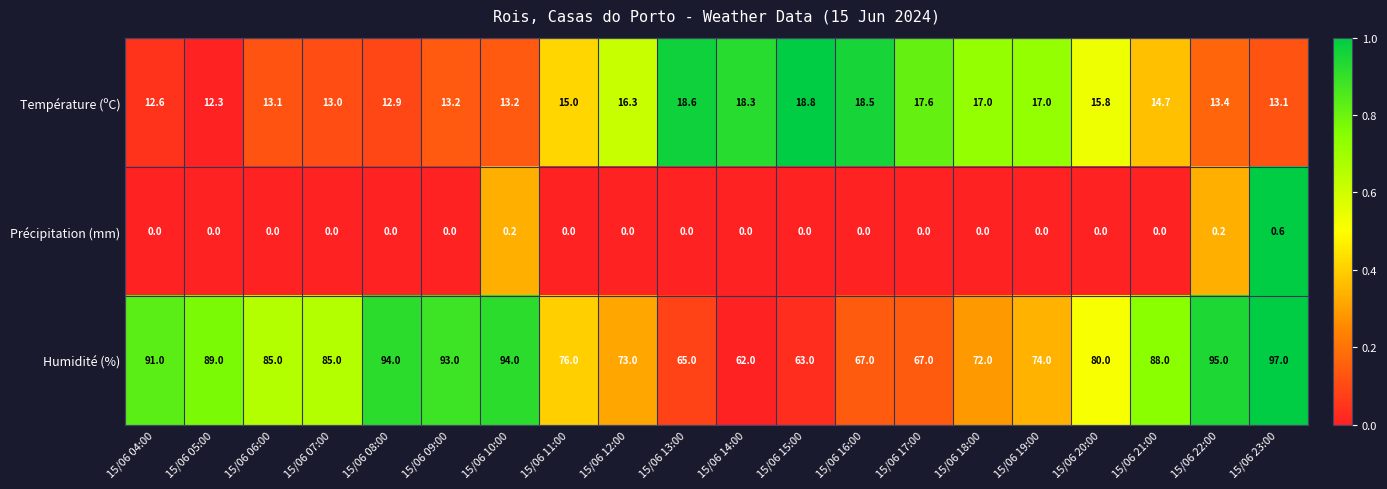

What is the sum of the Température (ºC) values at 15/06 04:00 and 15/06 14:00?

30.9